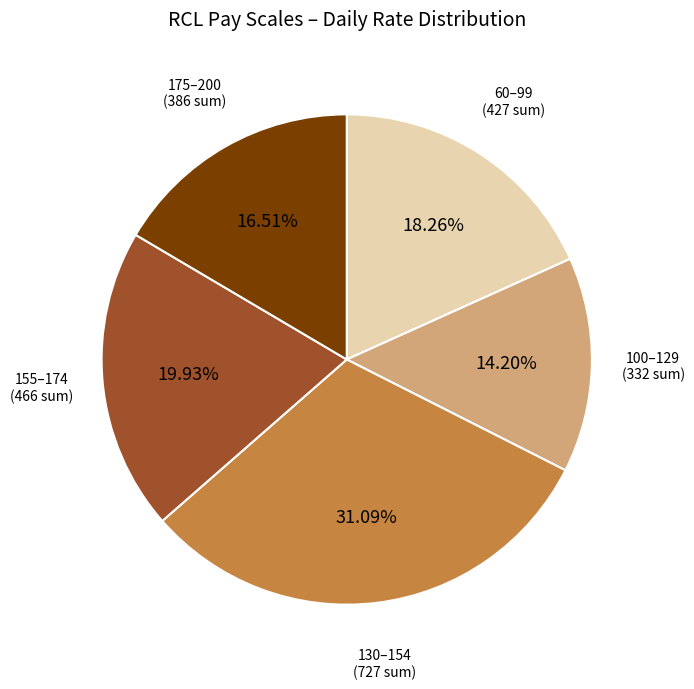

Is there any slice that represents more than half of the pie?

No